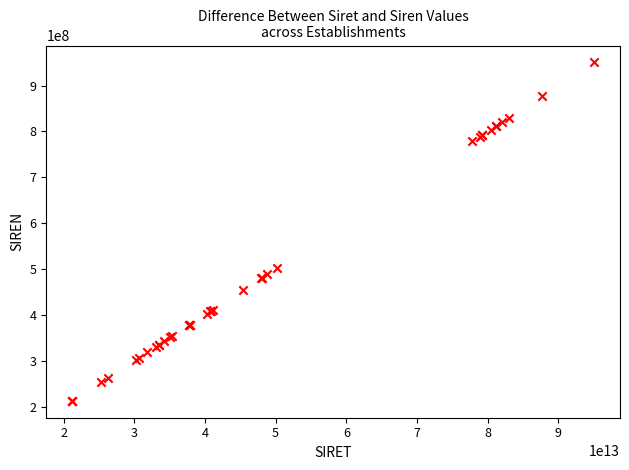

What Y value in the scatter plot is closest to 581424285?

502077076